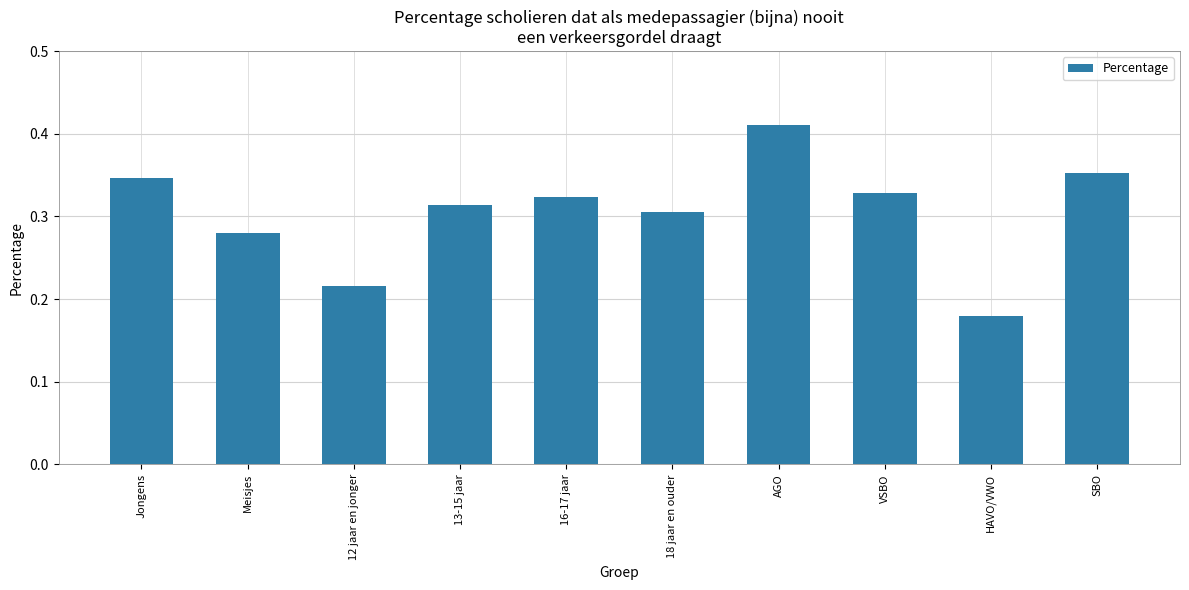

The value at 18 jaar en ouder is 0.2. True or false?

False